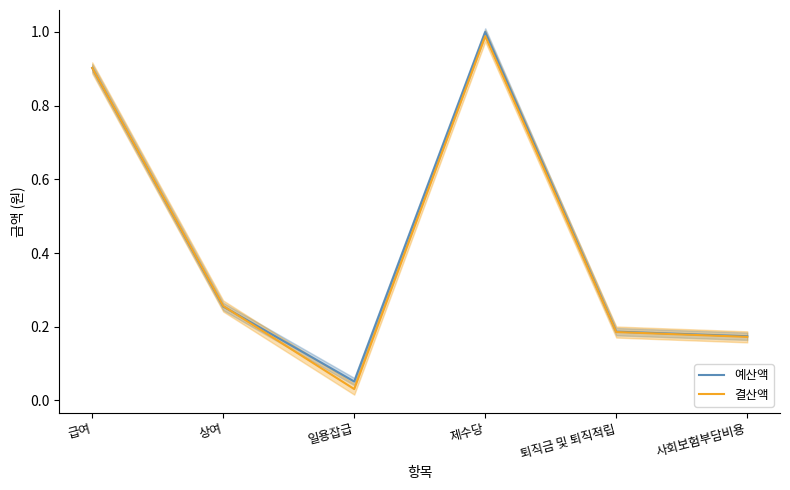

What is the sum of the 결산액 values at 제수당 and 퇴직금 및 퇴직적립?

1.2